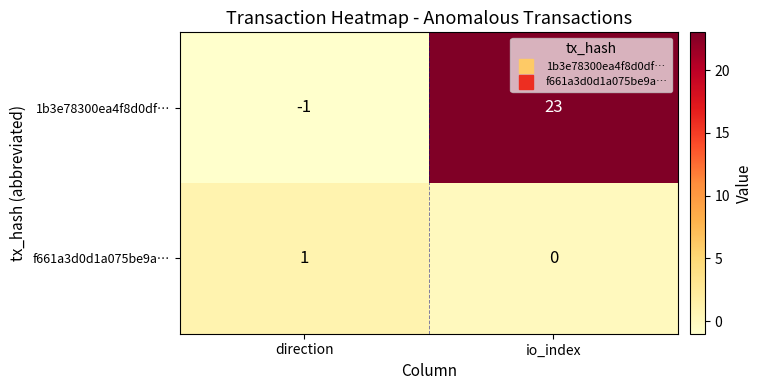

Reading left to right, what are all the values shown in this chart?

1b3e78300ea4f8d0df…: direction=-1	io_index=23
f661a3d0d1a075be9a…: direction=1	io_index=0